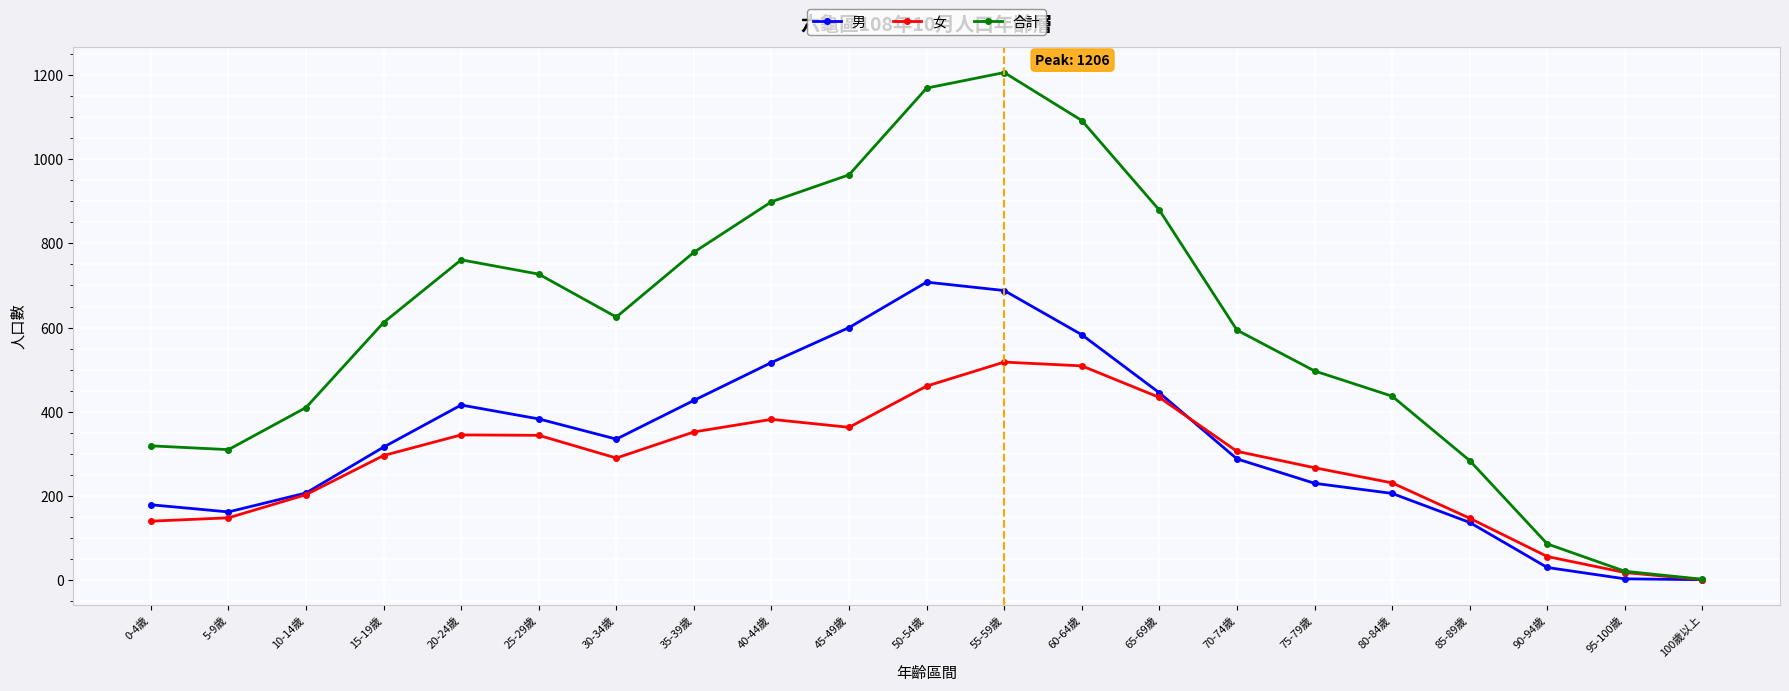

The value of 女 at 45-49歲 is 363. True or false?

True